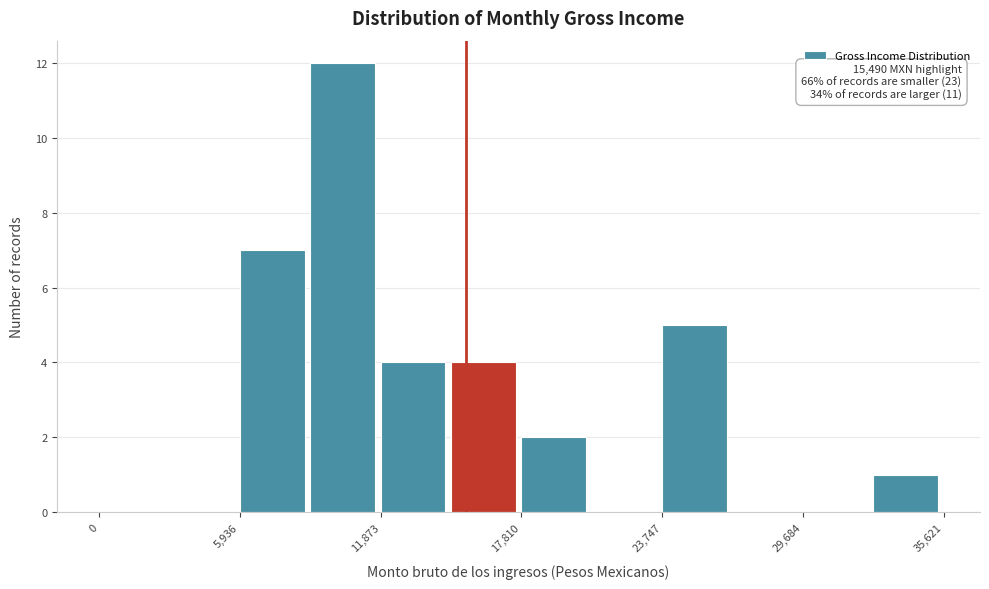

Read against the x-axis, roughly where is the centre of the tallest bar?

10000